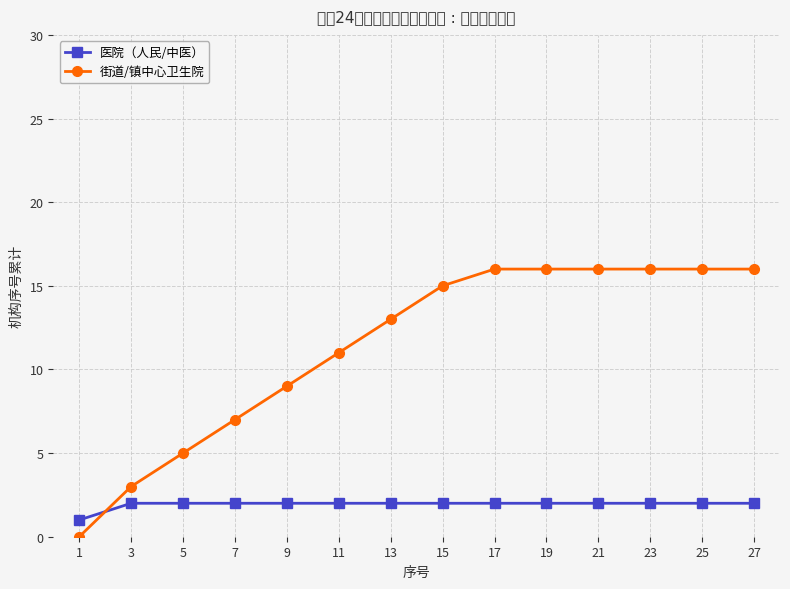

Reading right to left, what are all the values shown in this chart?

医院（人民/中医）: 27=2	25=2	23=2	21=2	19=2	17=2	15=2	13=2	11=2	9=2	7=2	5=2	3=2	1=1
街道/镇中心卫生院: 27=16	25=16	23=16	21=16	19=16	17=16	15=15	13=13	11=11	9=9	7=7	5=5	3=3	1=0